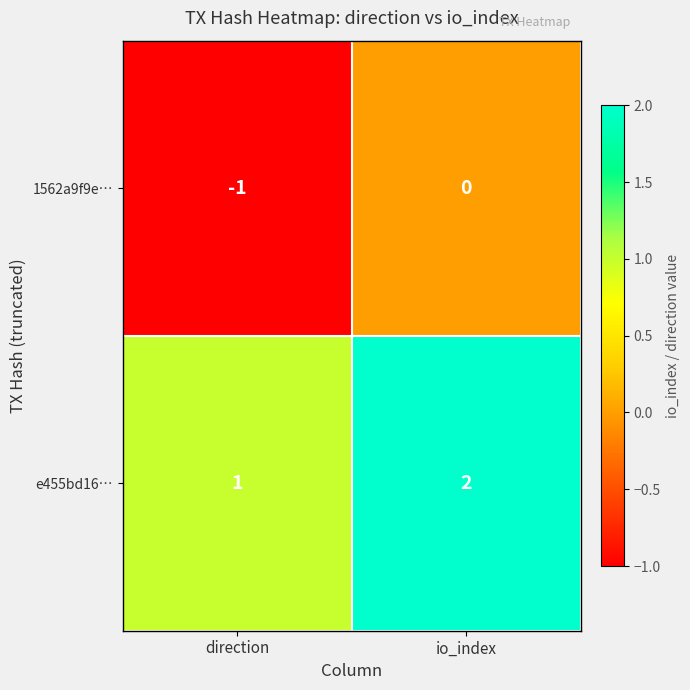

What is the sum of the e455bd16… values at direction and io_index?

3